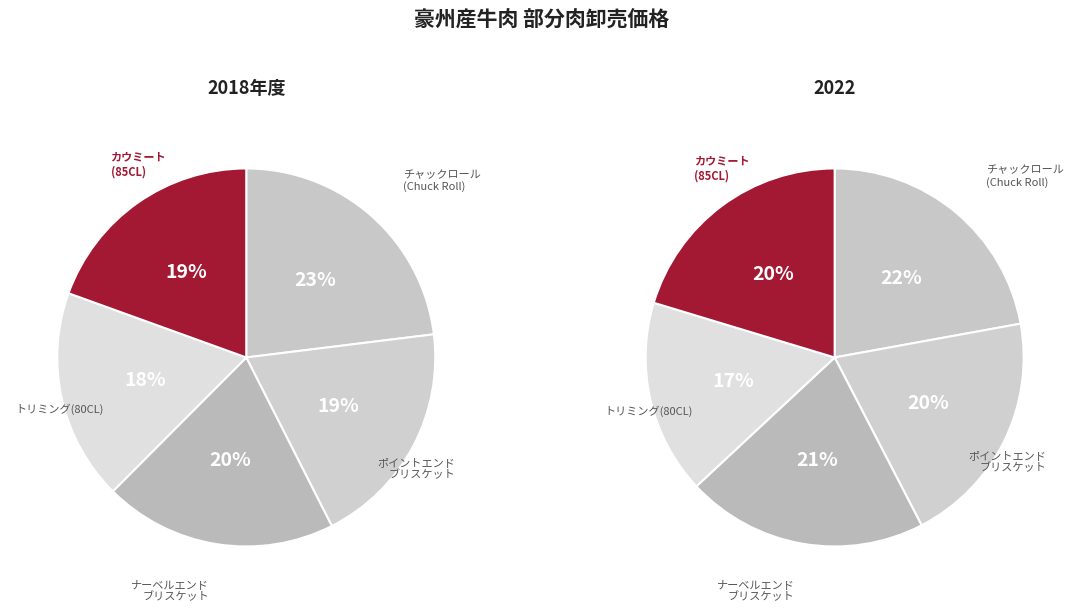

What percentage is the 3 slice, to the nearest percent?

23%